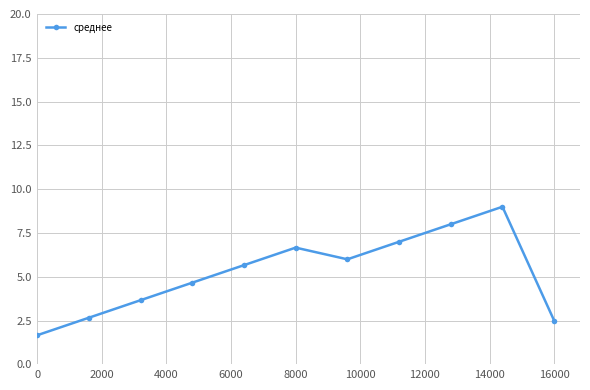

What is the value of the 8th point from the left?

7.0